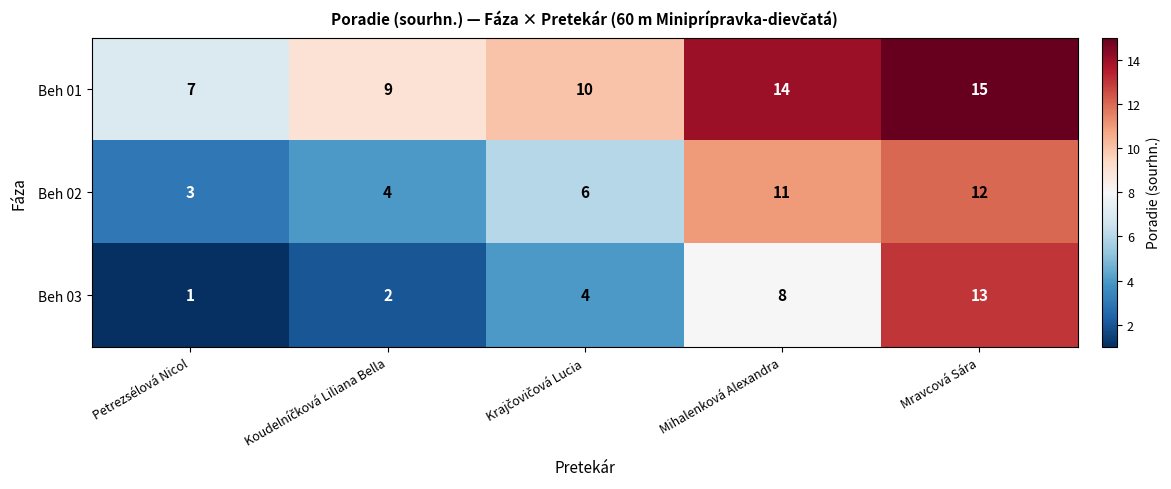

What is the spread (max minus min) of values at Petrezsélová Nicol?

6